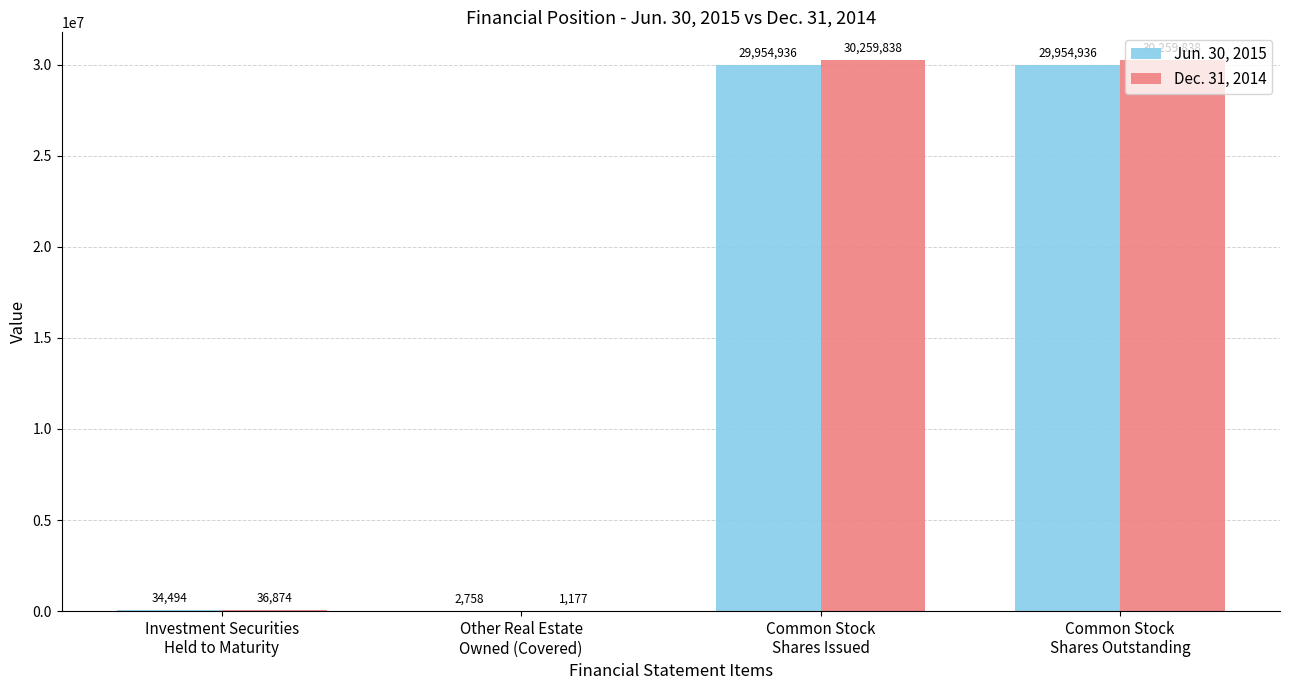

True or false: Jun. 30, 2015 has a value of 29954936 at Common Stock
Shares Issued.

True